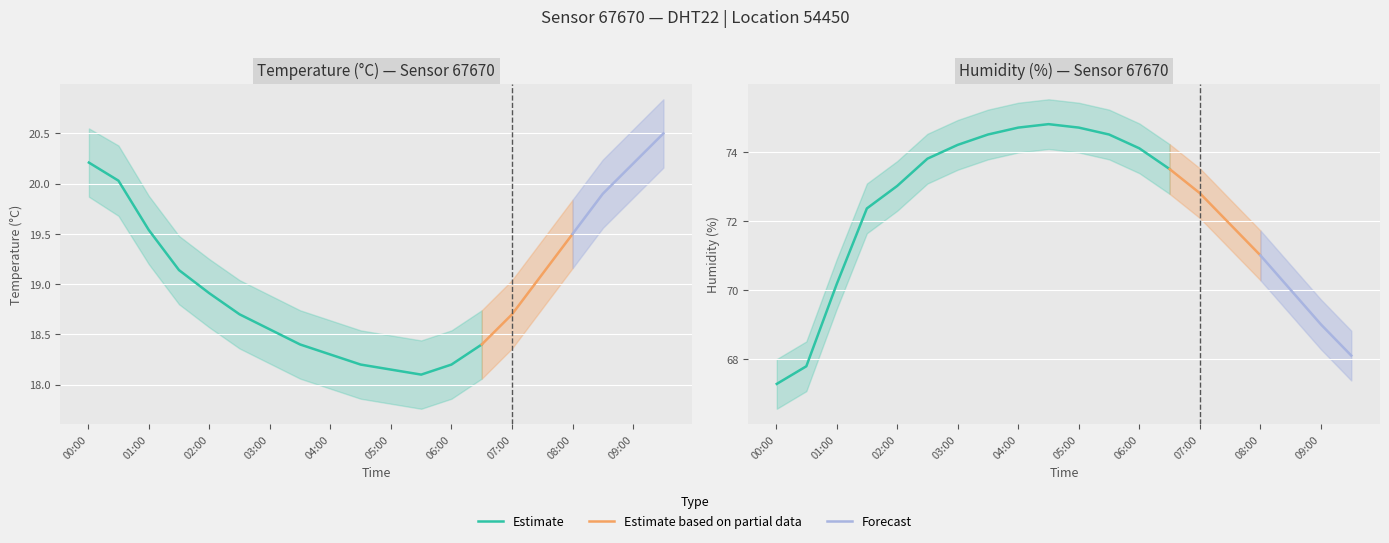

List the labels in order of humidity_upper value, smallest first.

00:00, 00:30, 09:30, 09:00, 08:30, 01:00, 08:00, 07:30, 01:30, 07:00, 02:00, 06:30, 02:30, 06:00, 03:00, 03:30, 05:30, 04:00, 05:00, 04:30